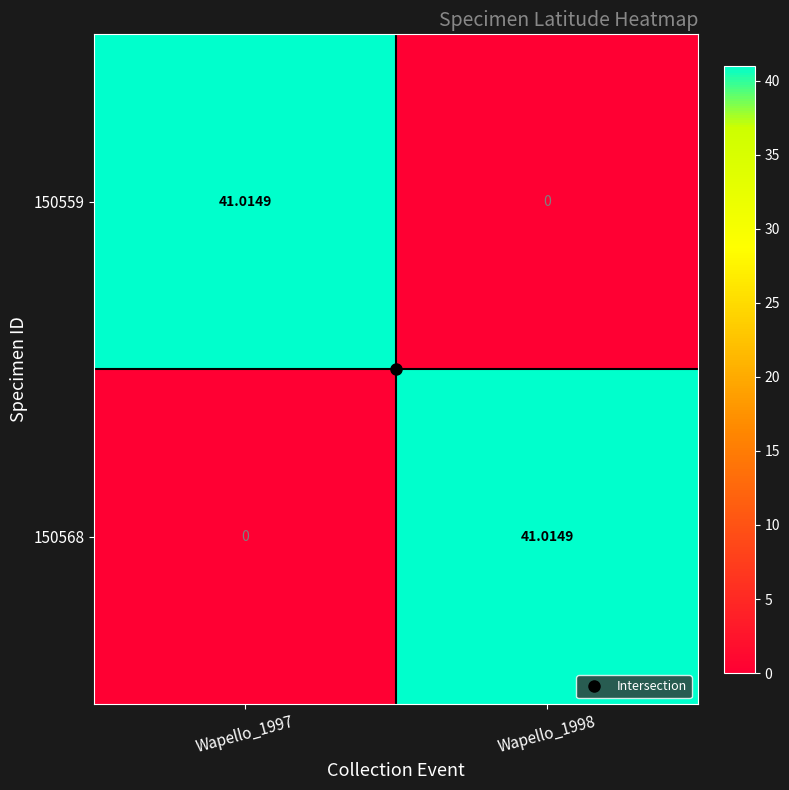

Rank the series by their maximum value, from highest to lowest.

150559, 150568